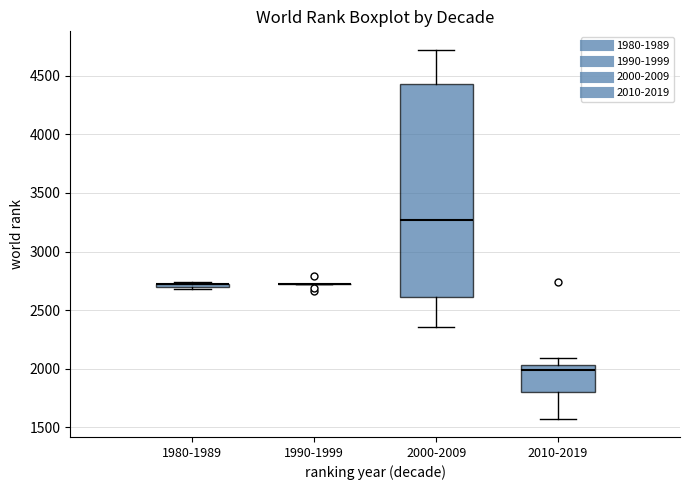

Reading left to right, read every box against the y-axis: the position of its median line, the range the box covers, and the ends of its whiskers. The values are not printed on the chart, so give them approximately, as read against the axis.

1980-1989: box collapsed to a line at 2700, whiskers 2700 to 2750
1990-1999: box collapsed to a line at 2700, whiskers 2700 to 2700
2000-2009: median 3250, box 2600 to 4450, whiskers 2350 to 4700
2010-2019: median 2000, box 1800 to 2050, whiskers 1600 to 2100